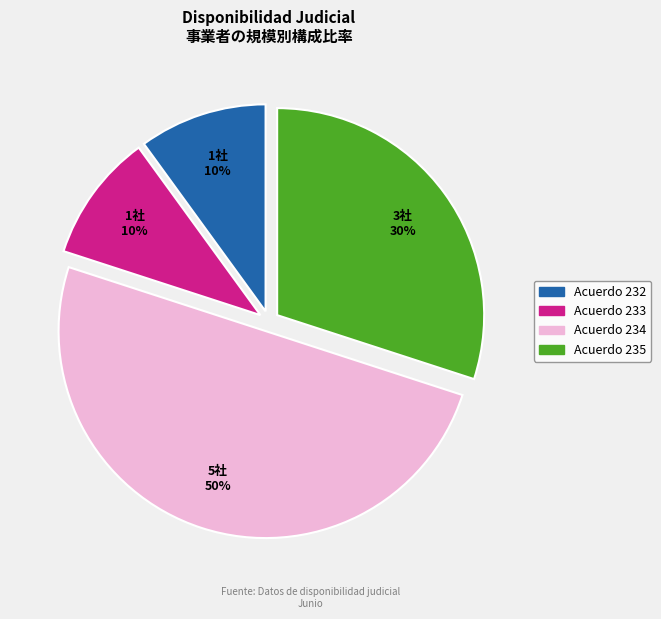

To the nearest percent, what is the average slice percentage?

25%